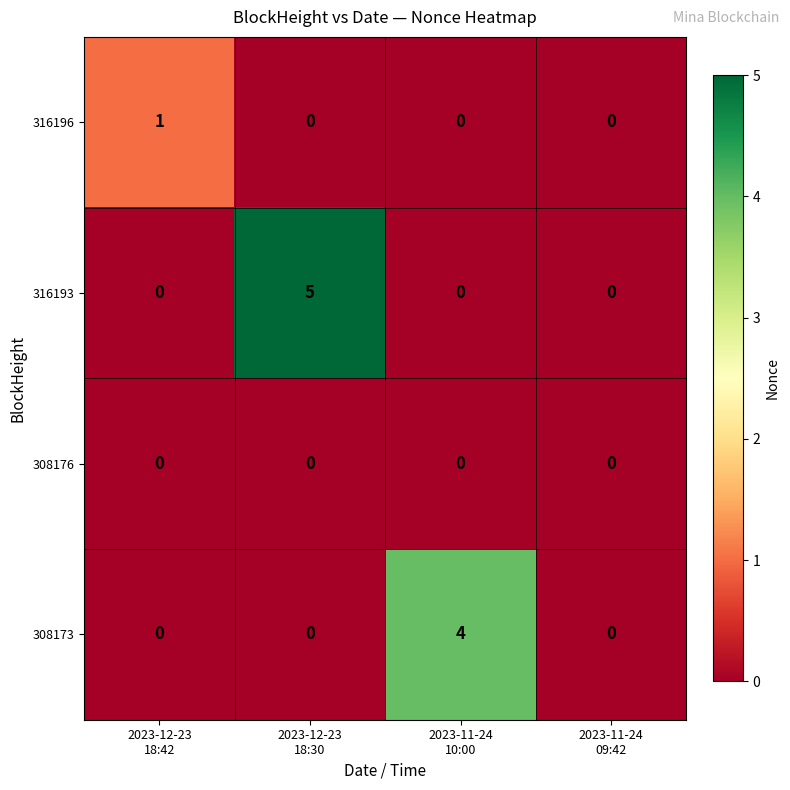

Which series has the largest total across all categories?

316193